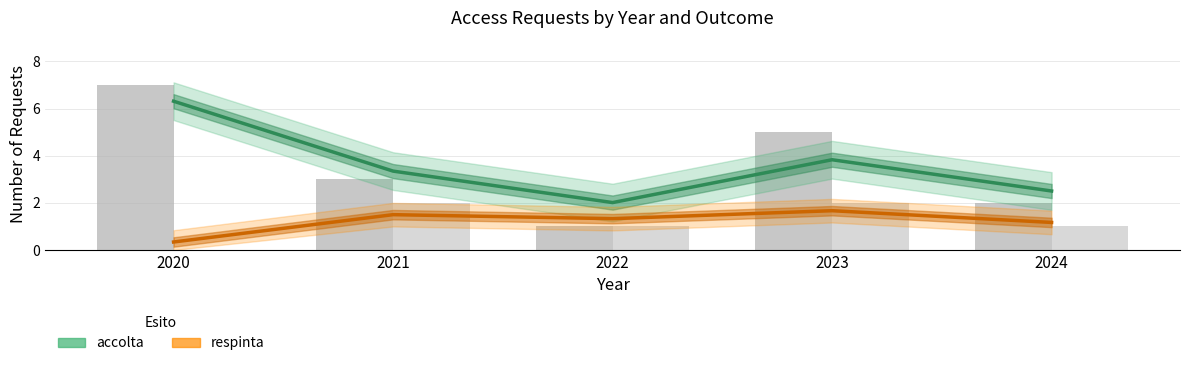

How many groups of bars are there?

5